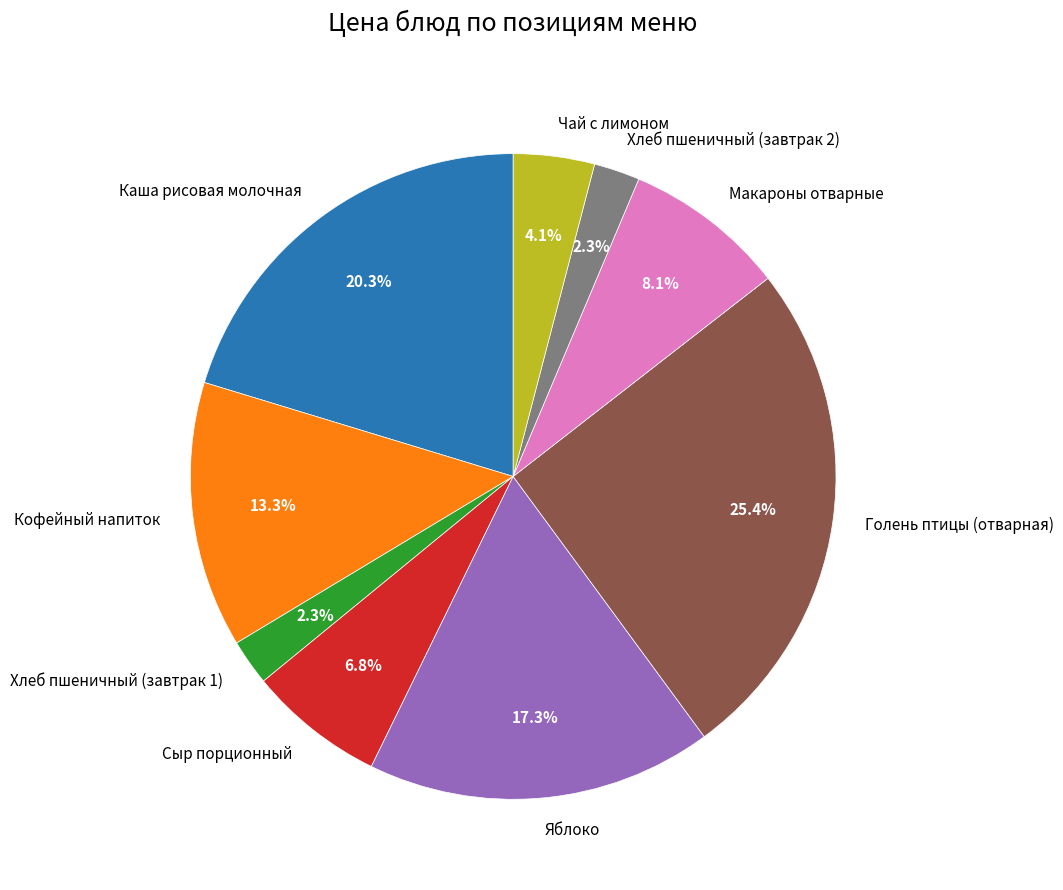

Does any single category account for the majority?

No